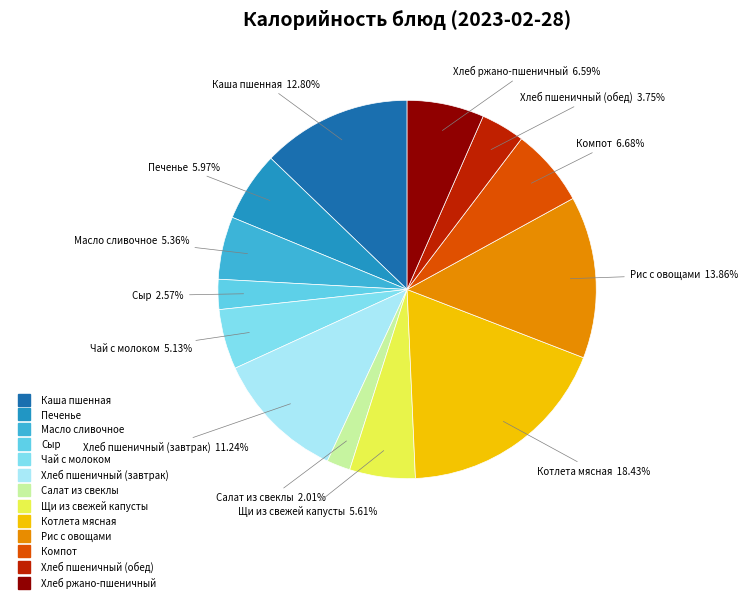

Is Хлеб пшеничный (завтрак) the majority of the pie?

No